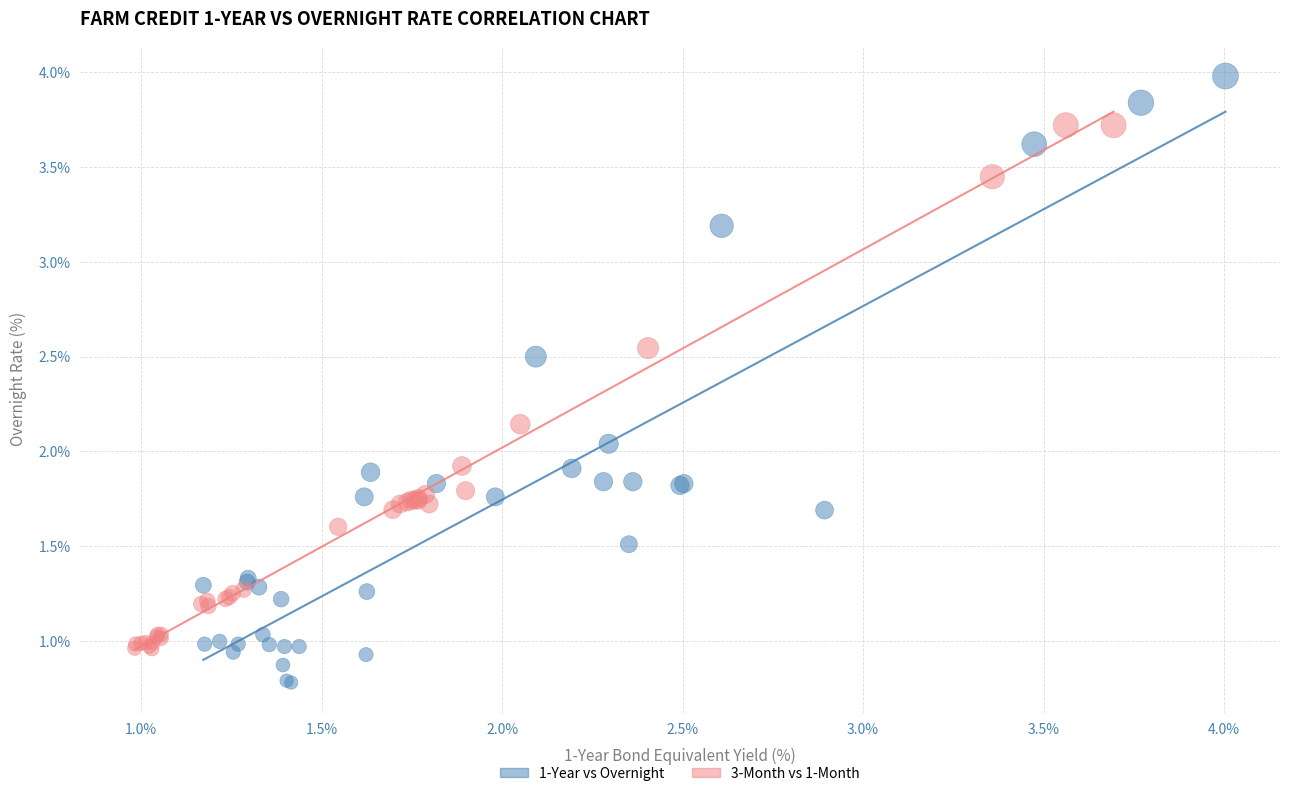

Which series has the widest spread of Y values?

1-Year vs Overnight